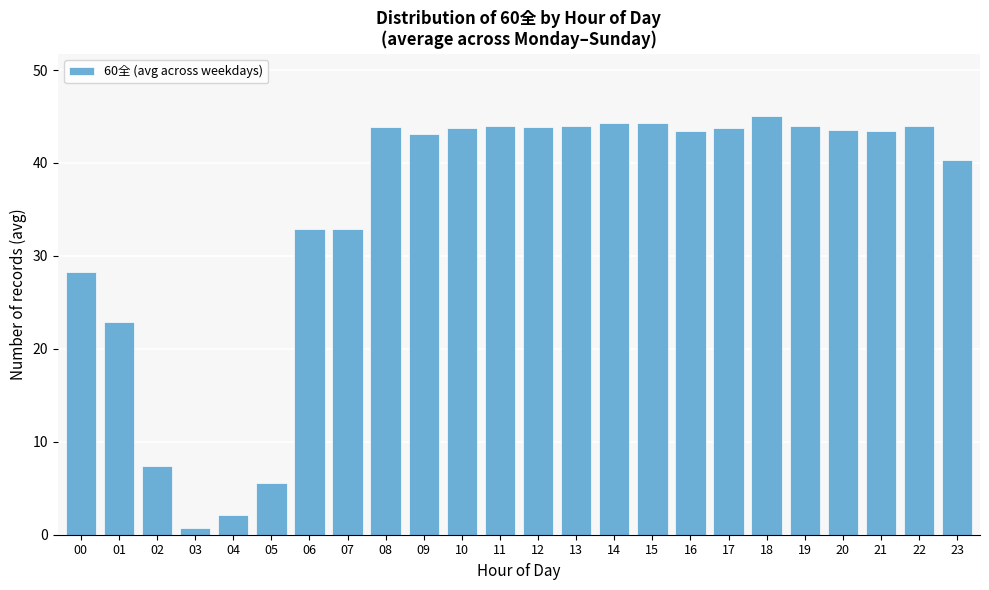

What is the difference between the values at 00 and 05?

22.7